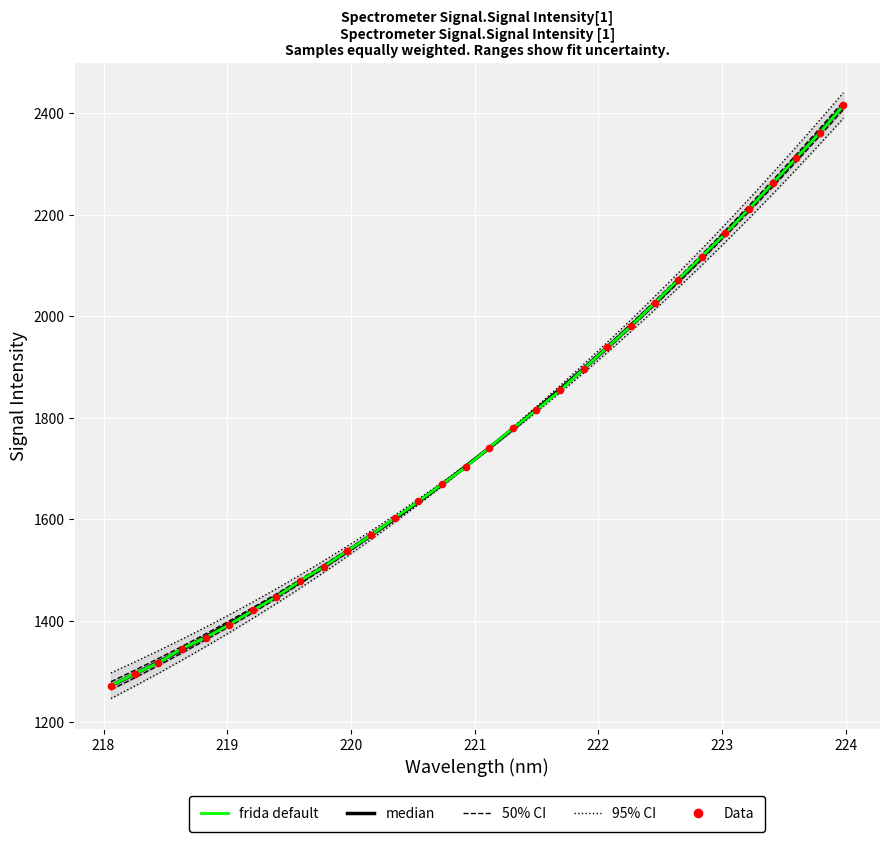

What is the total value across all series at 224?

7257.3